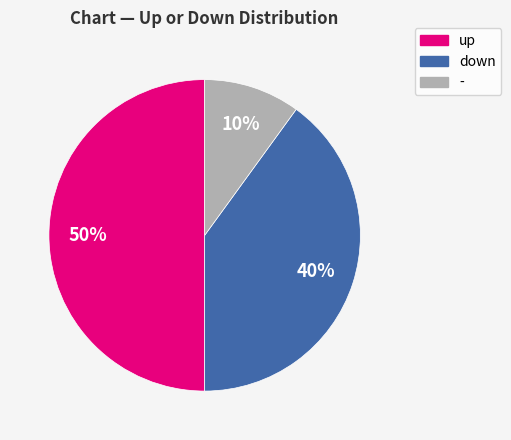

To the nearest percent, what is the average slice percentage?

33%